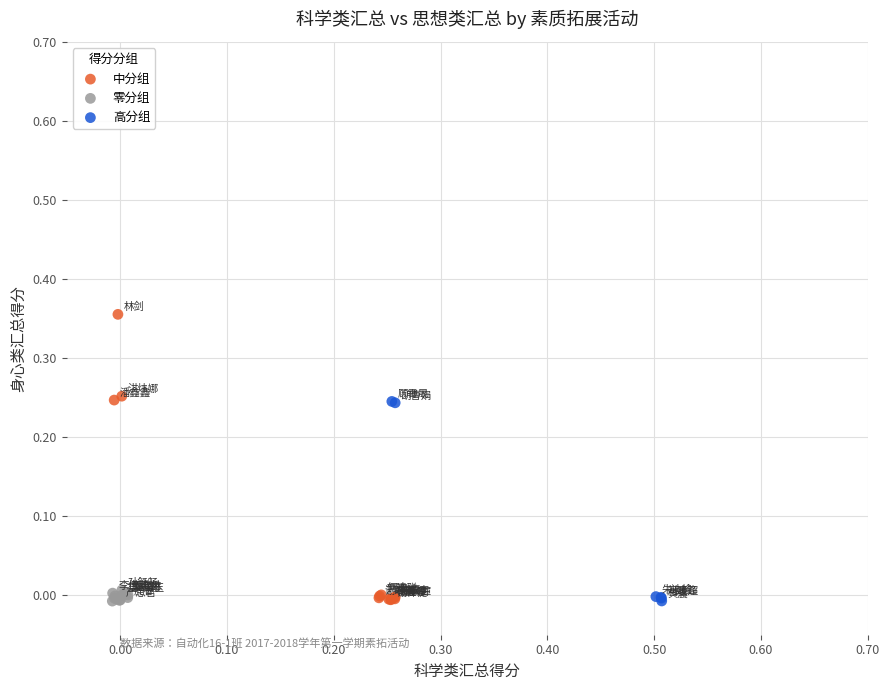

Which series contains the highest Y value?

中分组